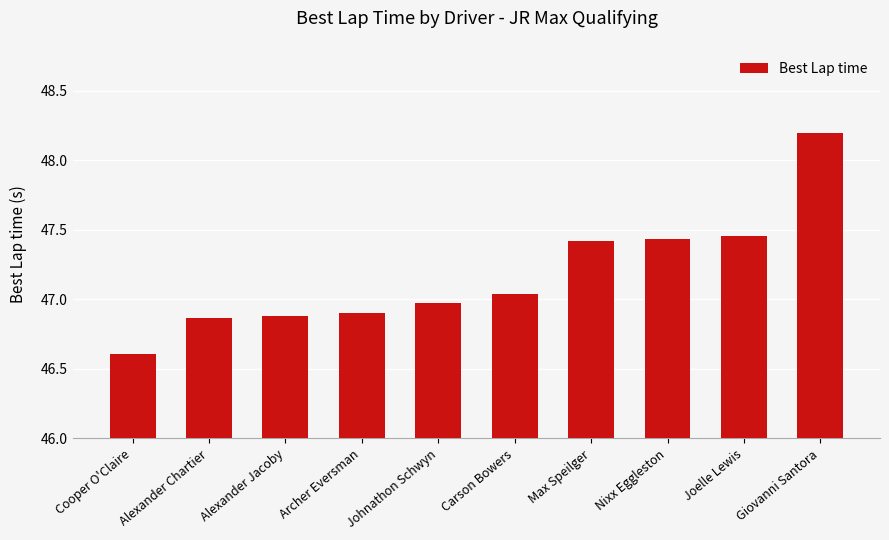

Are the bars grouped side by side (vs. stacked)?

No